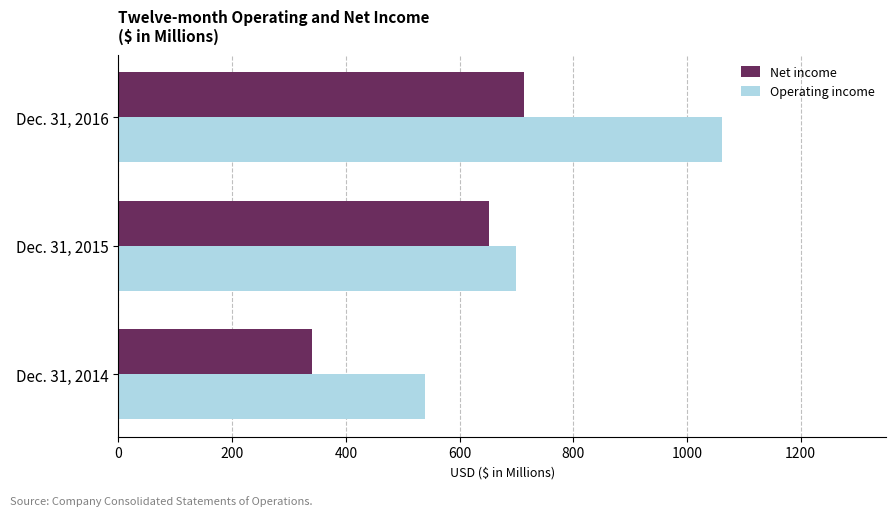

What is the smallest value displayed?

340.1